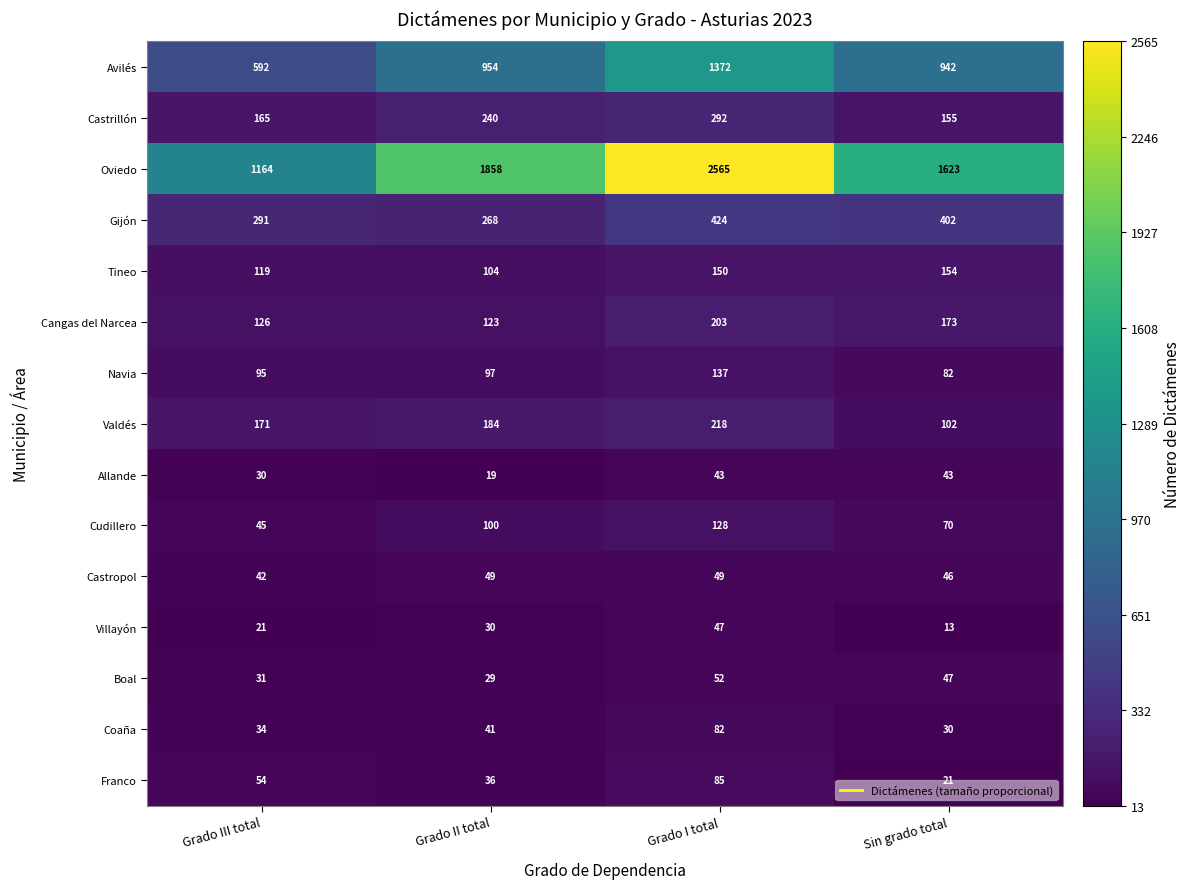

Is it true that Boal equals 31 at Grado III total?

True